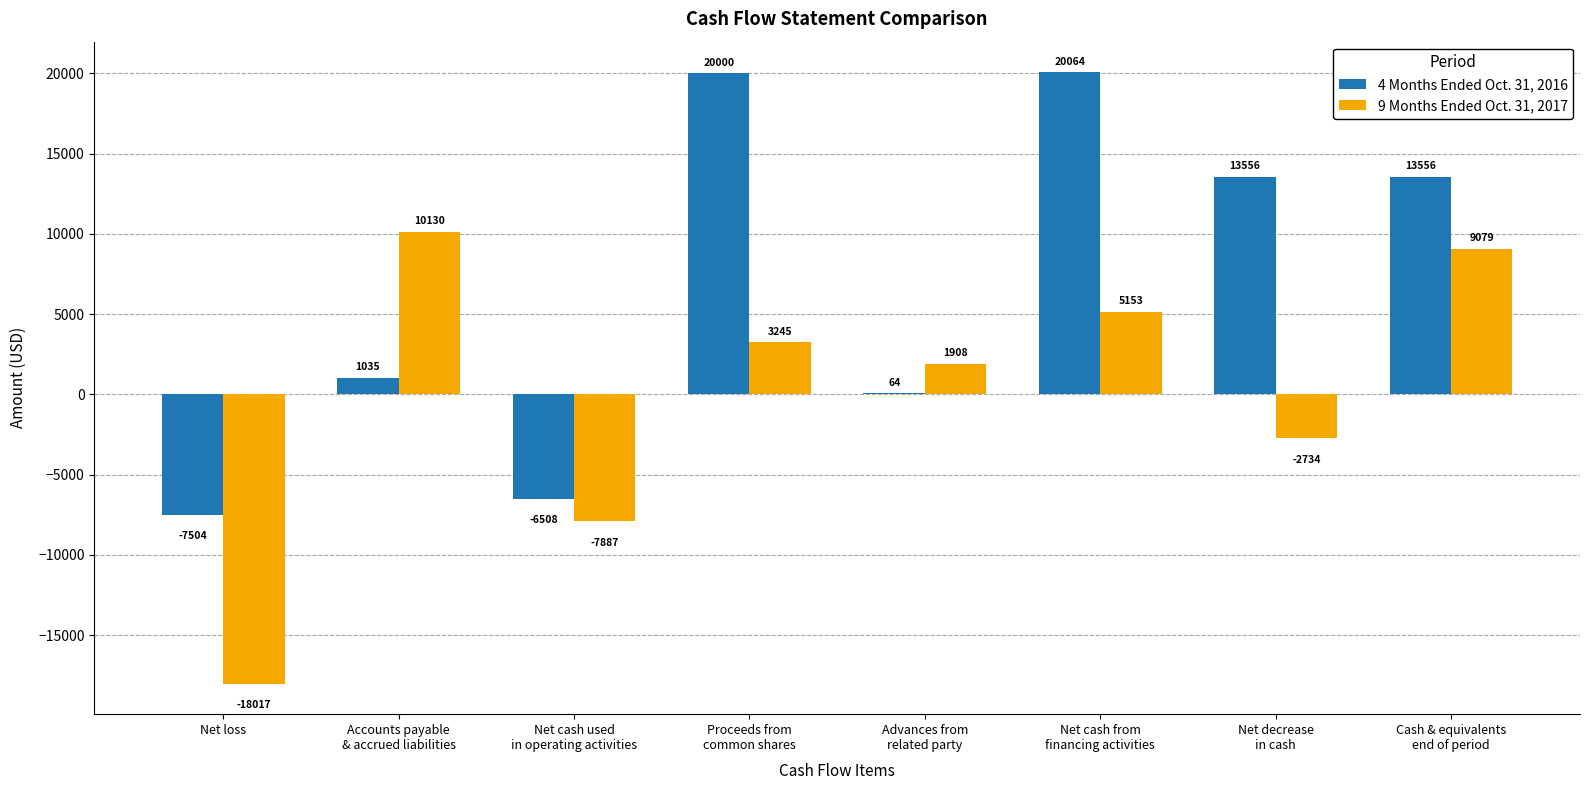

What is the maximum value for 4 Months Ended Oct. 31, 2016?

20064